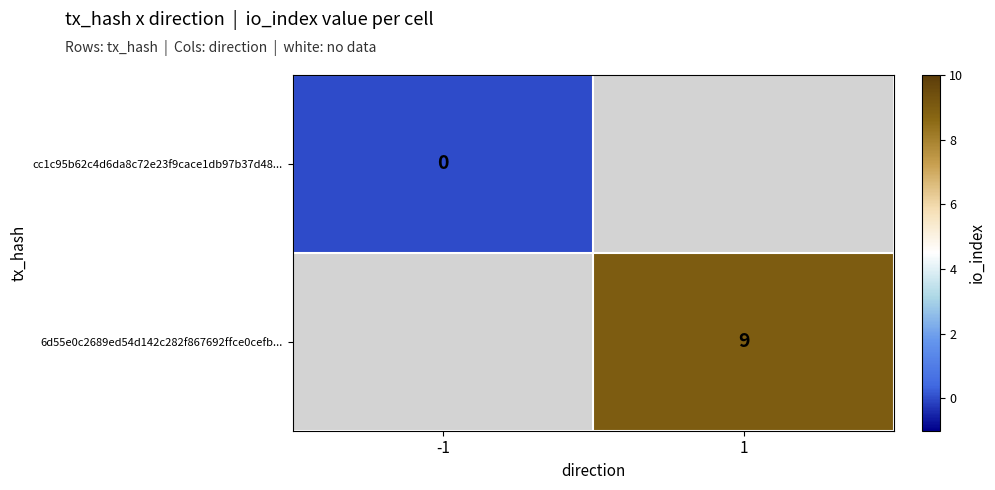

Is the value of 6d55e0c2689ed54d142c282f867692ffce0cefb... at 1 greater than the value of cc1c95b62c4d6da8c72e23f9cace1db97b37d48... at -1?

Yes